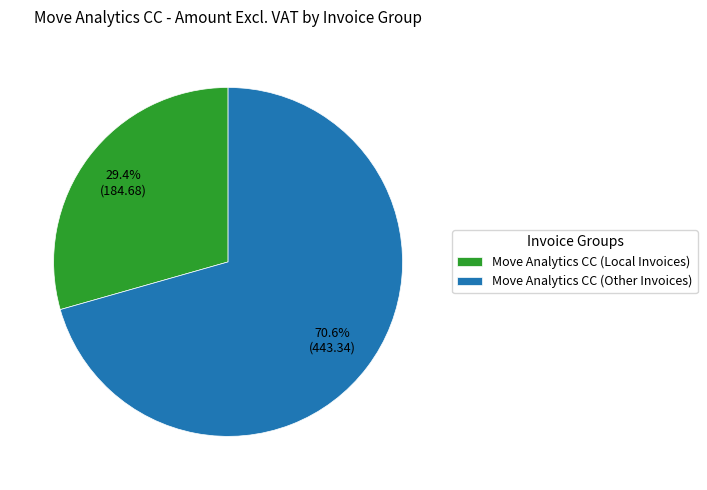

To the nearest percent, what percentage of the pie is Move Analytics CC (Local Invoices)?

29%